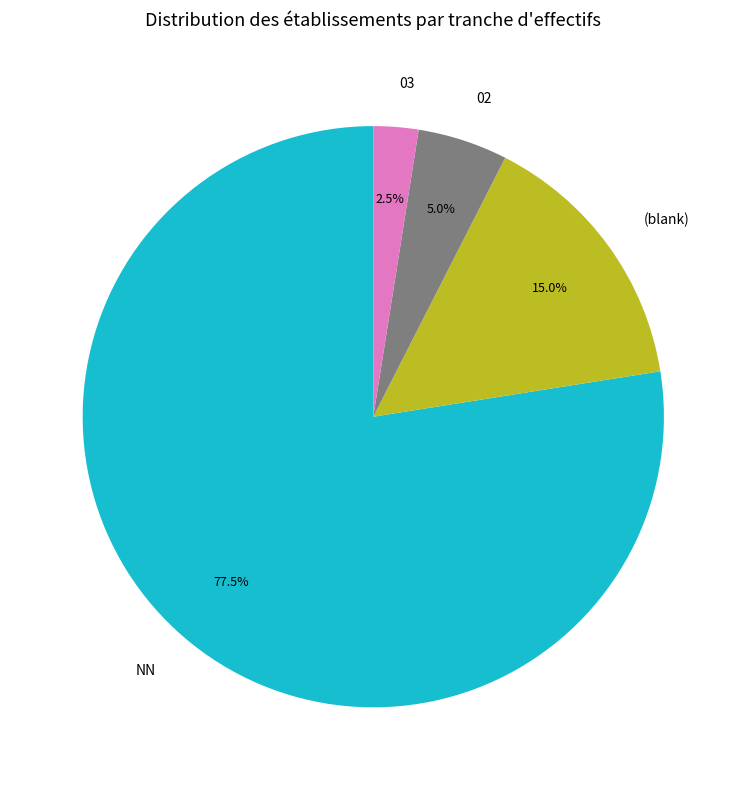

Which has a higher value, 02 or NN?

NN